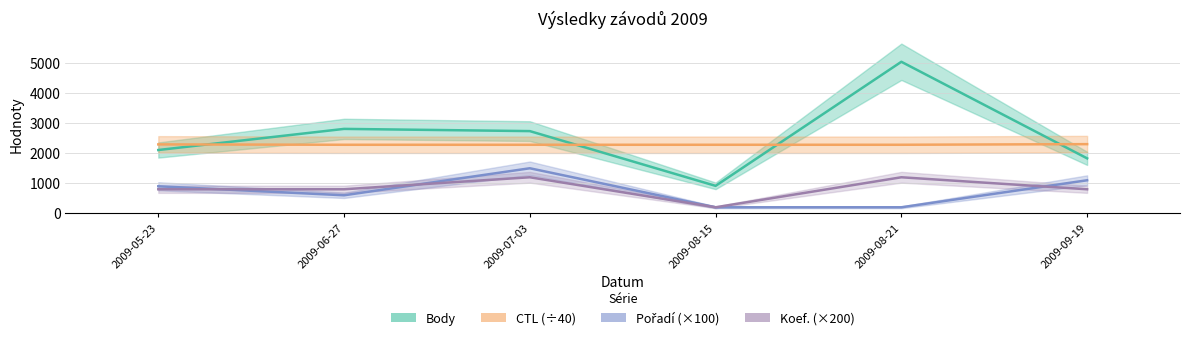

The value of Body at 2009-09-19 is 2820.4. True or false?

False